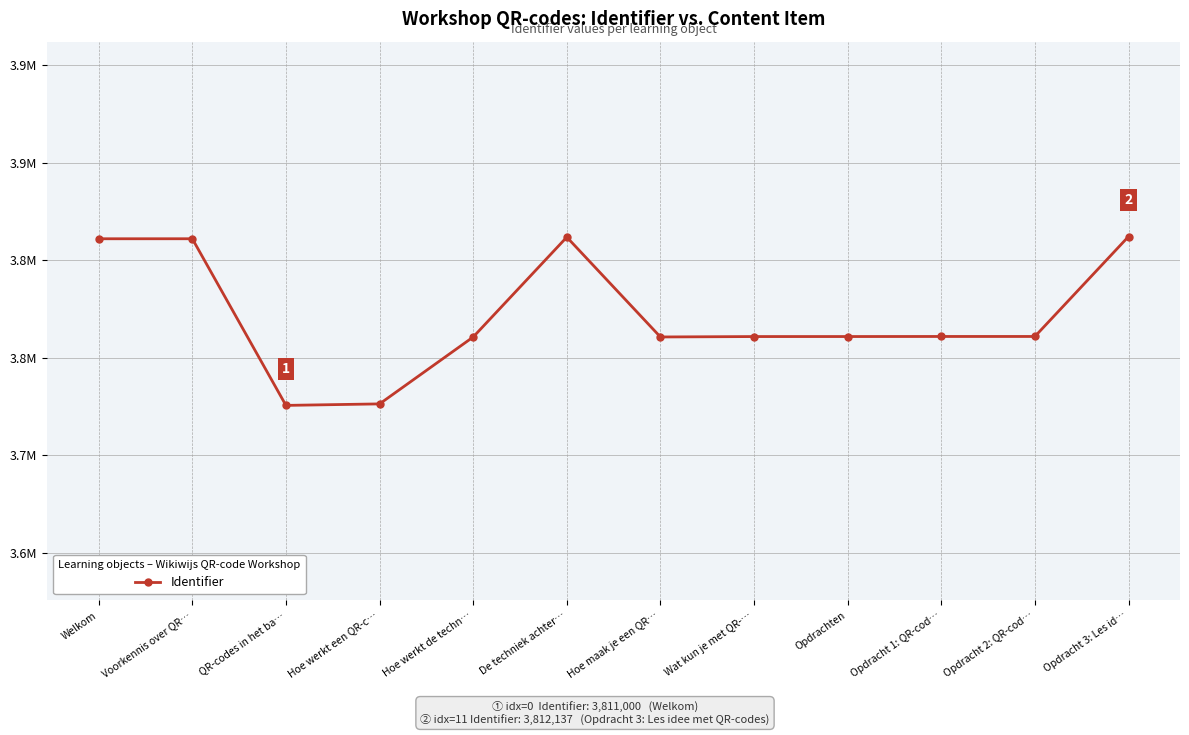

Which category has the lowest value across all series?

QR-codes in het ba…